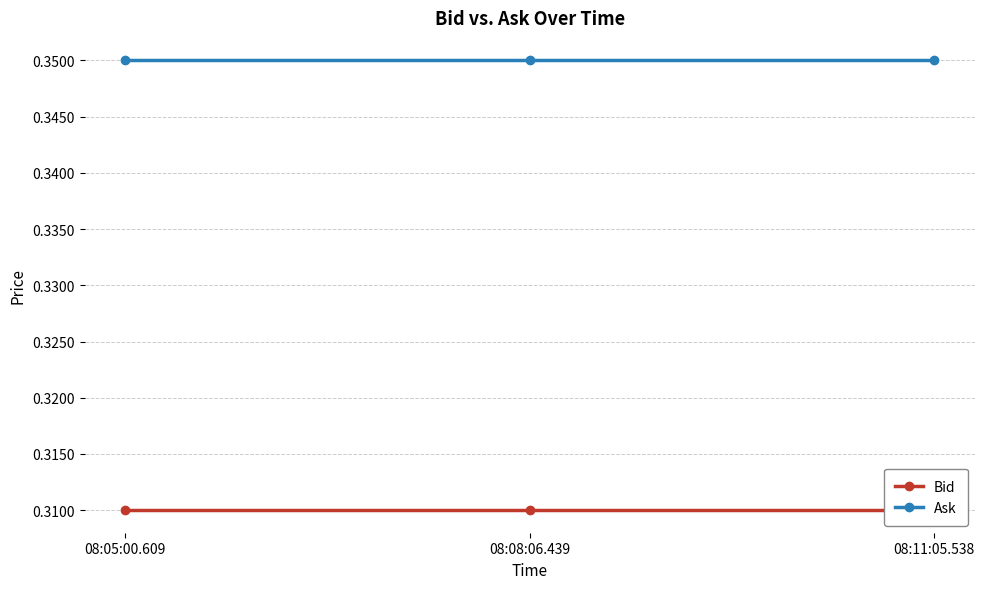

At which label is Bid closest to 0?

08:05:00.609